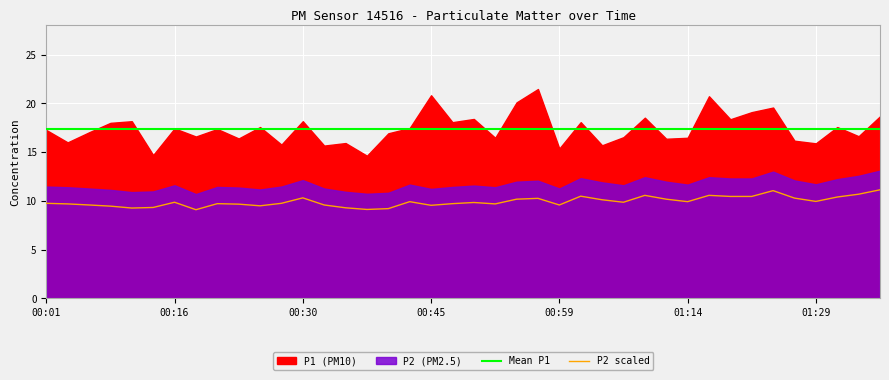

True or false: Mean P1 and P2 scaled cross at least once.

False